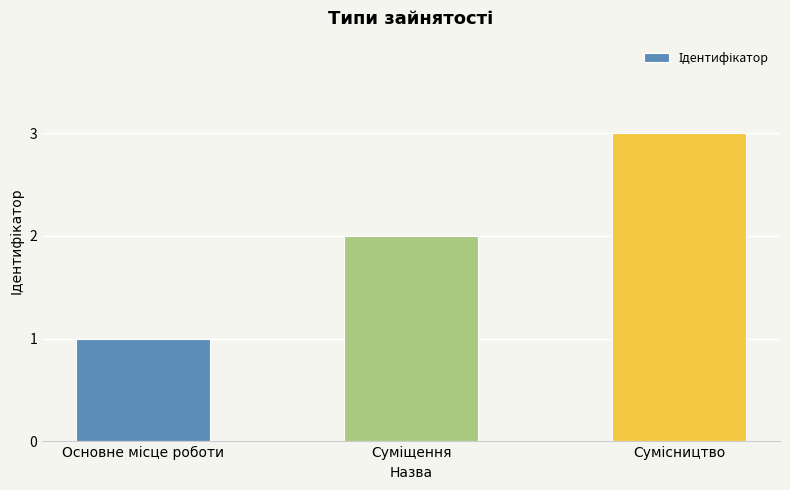

What is the sum of all values?

6